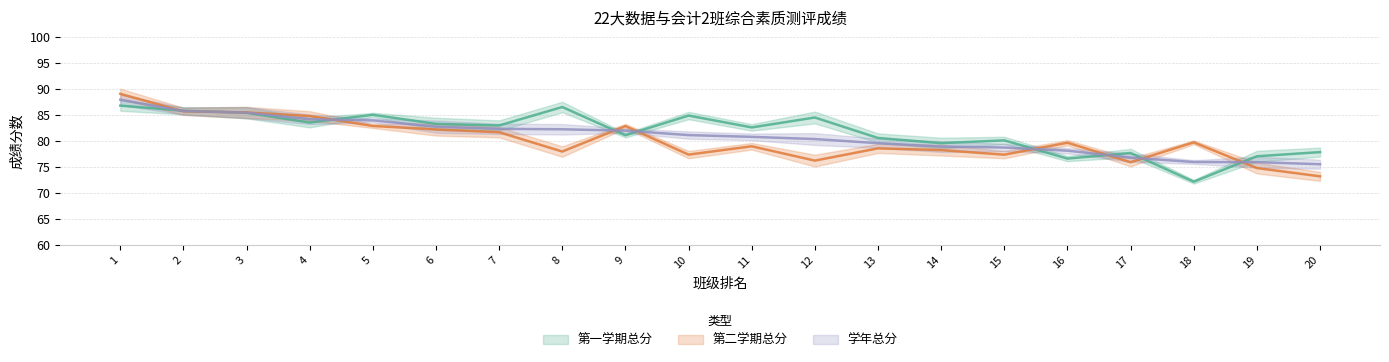

Where does the 第一学期总分 series first go above 82?

1